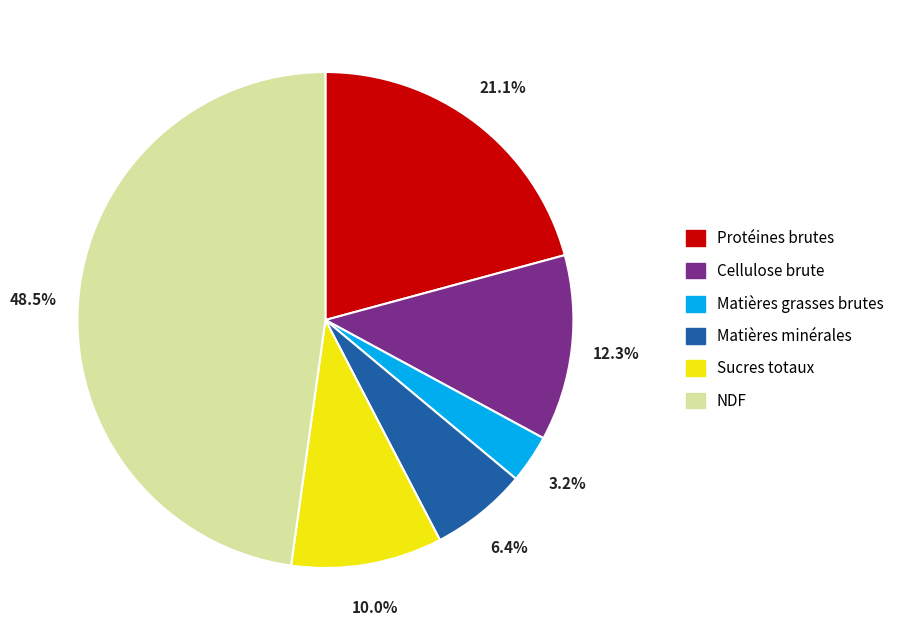

How many slices are in this pie chart?

6